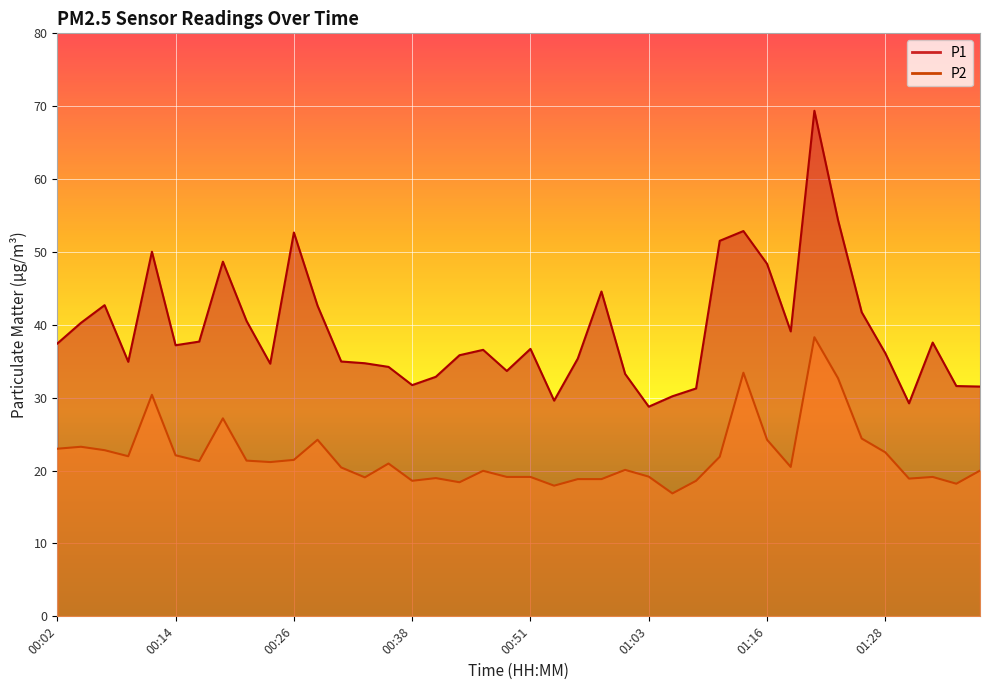

Reading right to left, extract all data points from this chart.

P1: 31.5	31.6	37.6	29.2	36.1	41.7	54.4	69.4	39.1	48.4	52.9	51.5	31.3	30.2	28.8	33.3	44.6	35.4	29.6	36.7	33.7	36.6	35.8	32.9	31.7	34.2	34.7	35.0	42.6	52.7	34.7	40.5	48.7	37.7	37.2	50.0	34.9	42.7	40.3	37.4
P2: 20.0	18.2	19.1	18.9	22.5	24.4	32.7	38.3	20.5	24.2	33.4	21.9	18.6	16.9	19.2	20.1	18.8	18.8	17.9	19.1	19.1	20.0	18.4	19.0	18.6	21.0	19.1	20.4	24.2	21.5	21.2	21.4	27.2	21.3	22.1	30.4	22.0	22.8	23.3	23.0